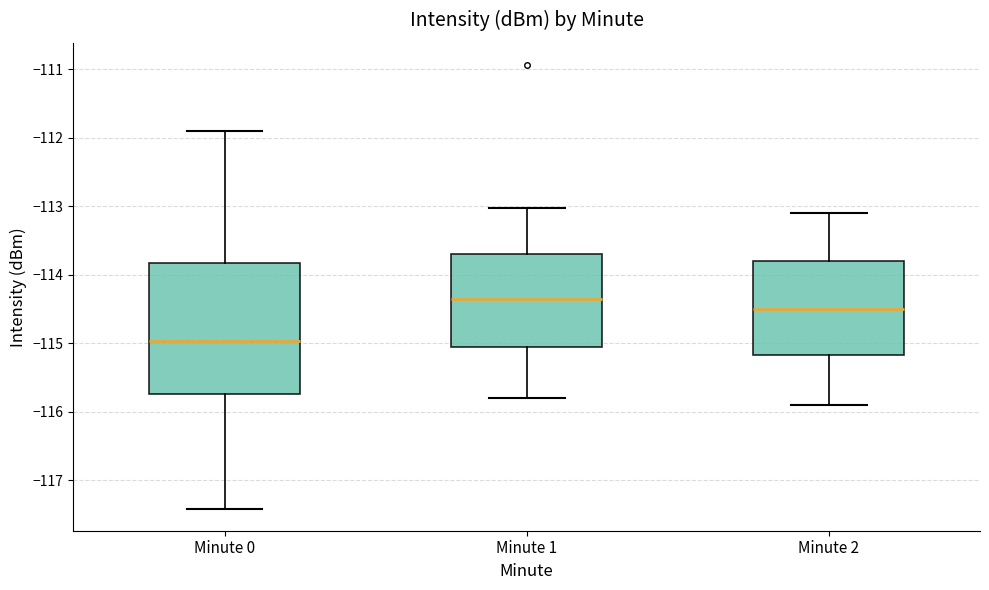

Which box's median line is the highest?

Minute 1